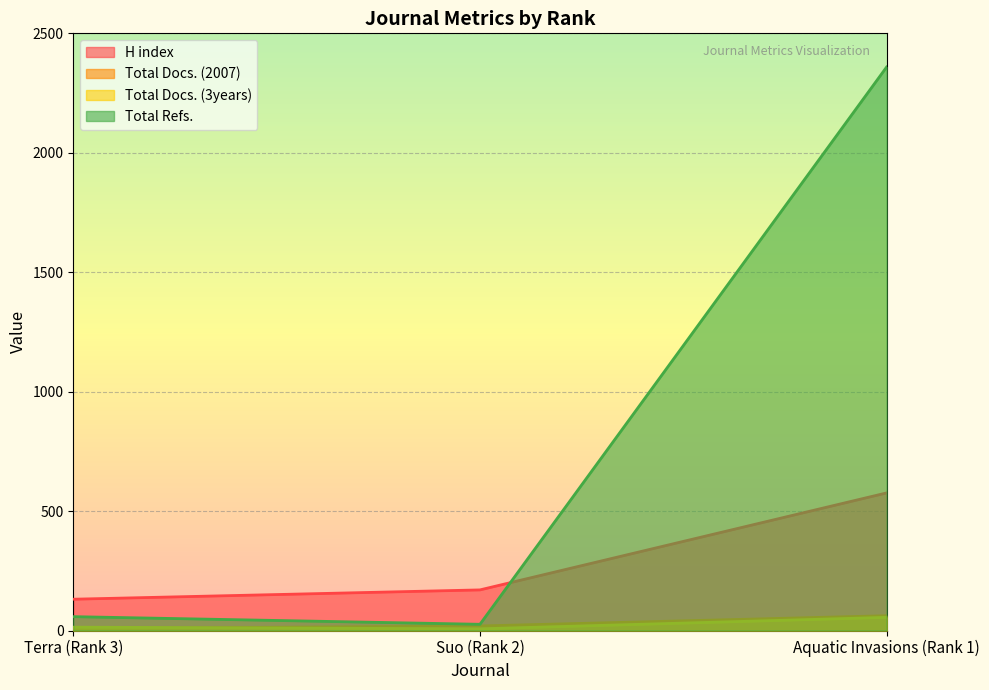

The value of Total Docs. (3years) at Suo (Rank 2) is 11. True or false?

False